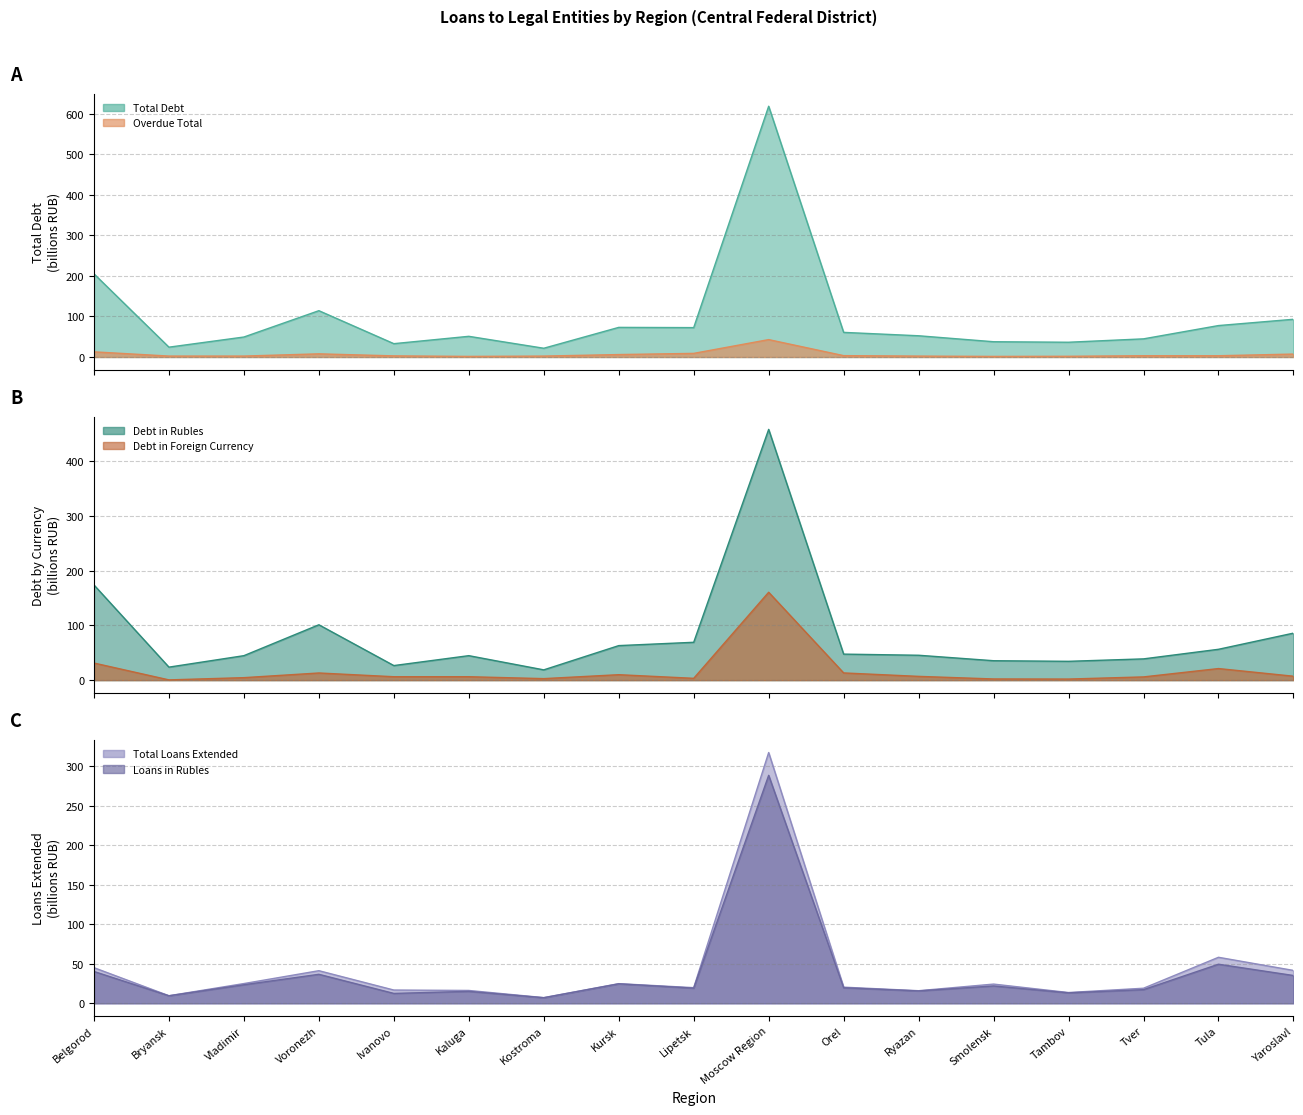

Which category has the lowest value across all series?

Bryansk